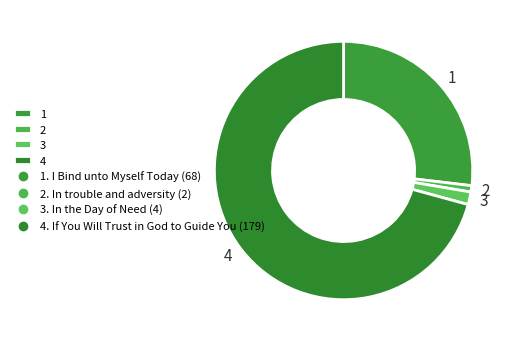

Is there any slice that represents more than half of the pie?

Yes